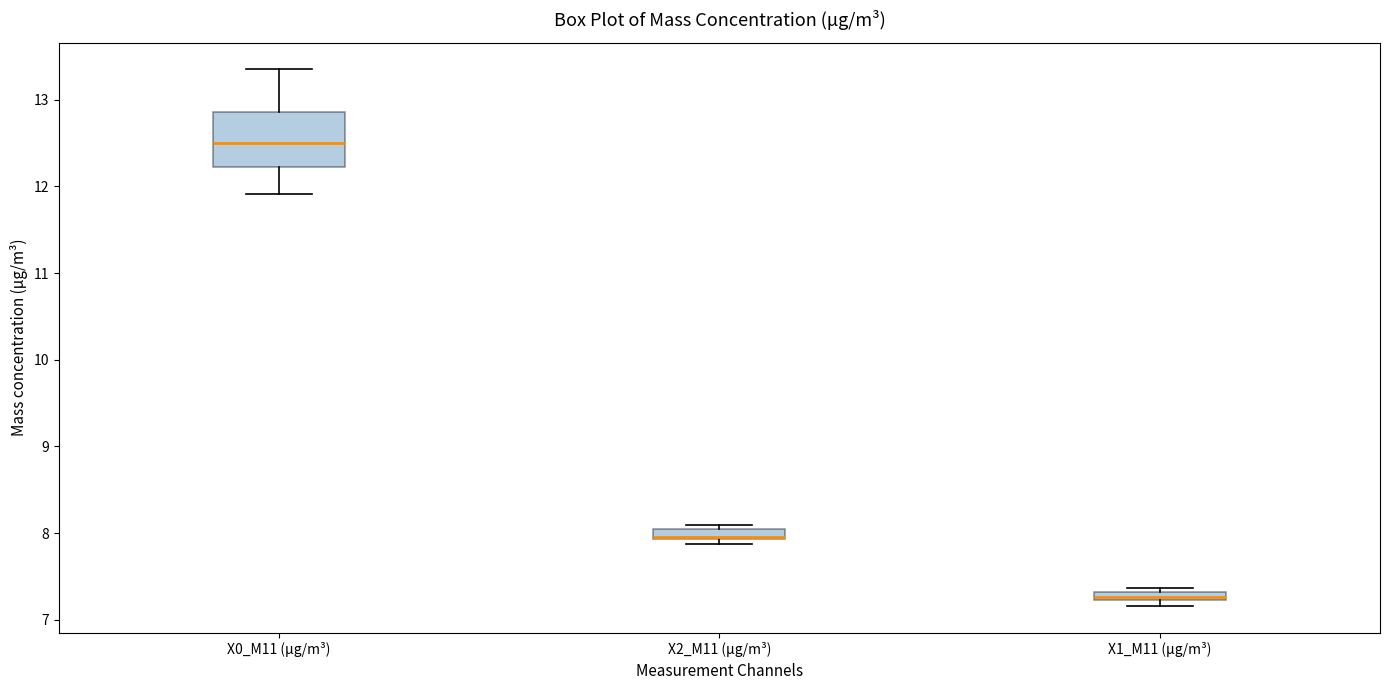

Comparing the boxes themselves (not the whiskers), which one is the tallest?

X0_M11 (μg/m³)